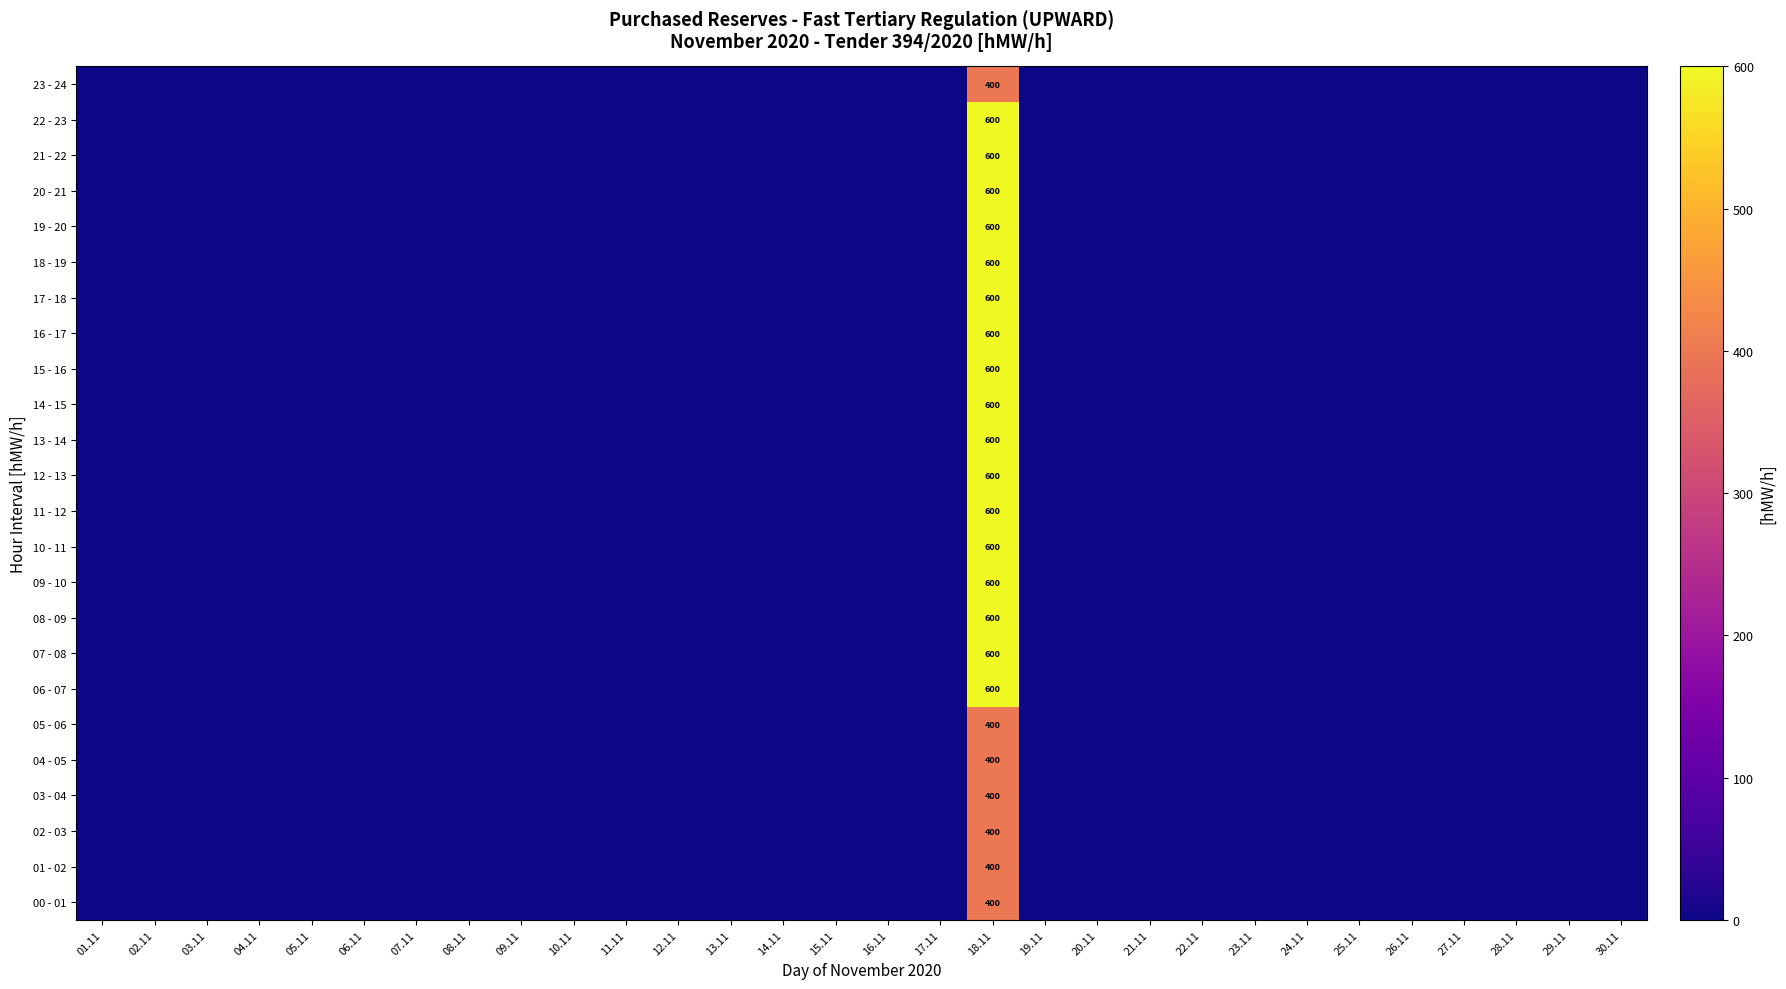

At which category is the sum across all series the highest?

18.11